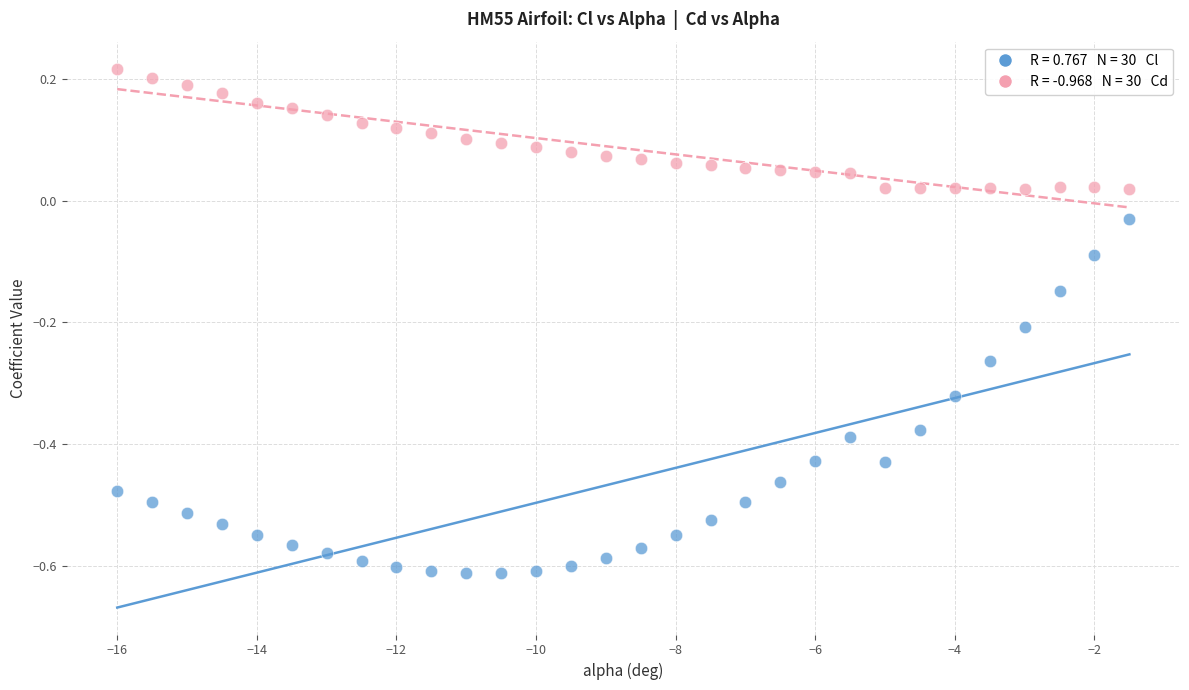

Across all data points, what is the range of X values (max minus min)?

14.5